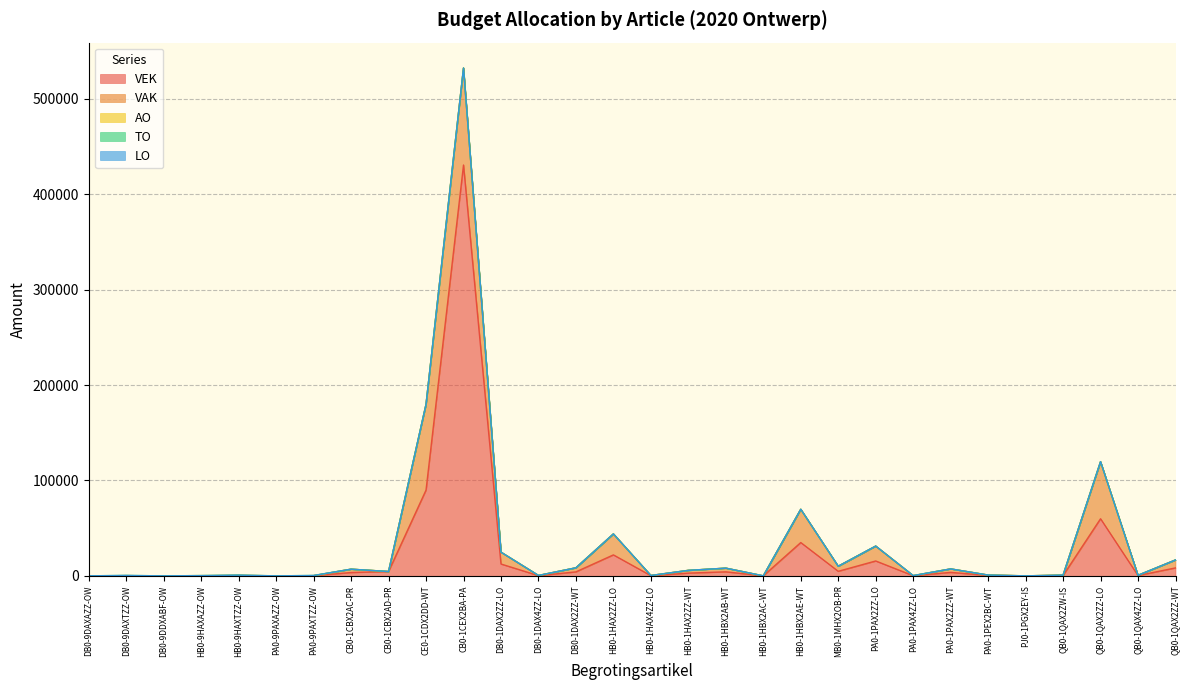

List the series in order of their peak value, lowest first.

LO, TO, AO, VAK, VEK